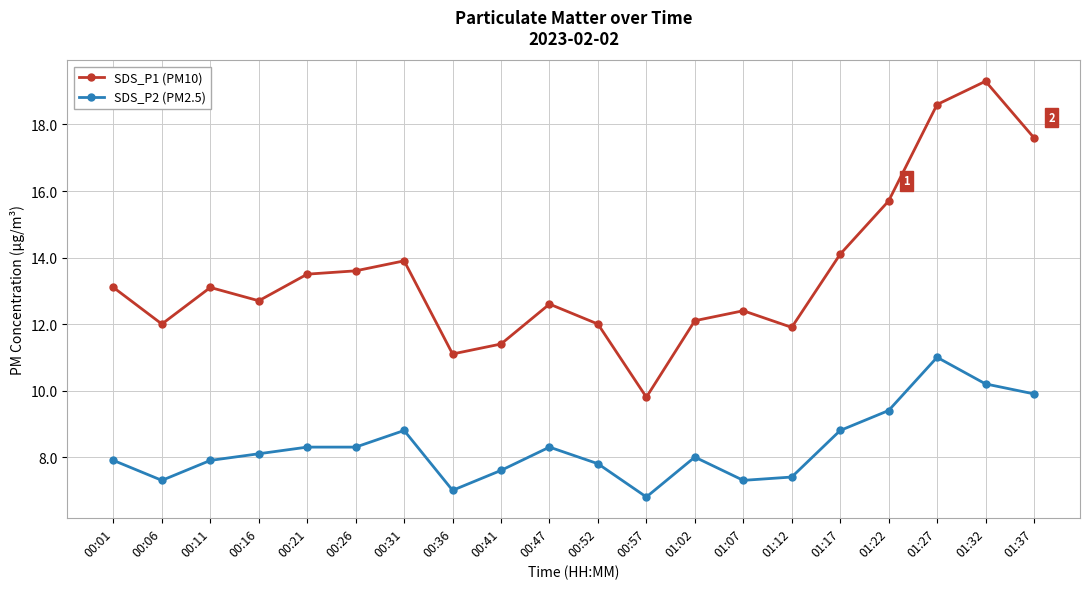

How many lines are shown in the chart?

2